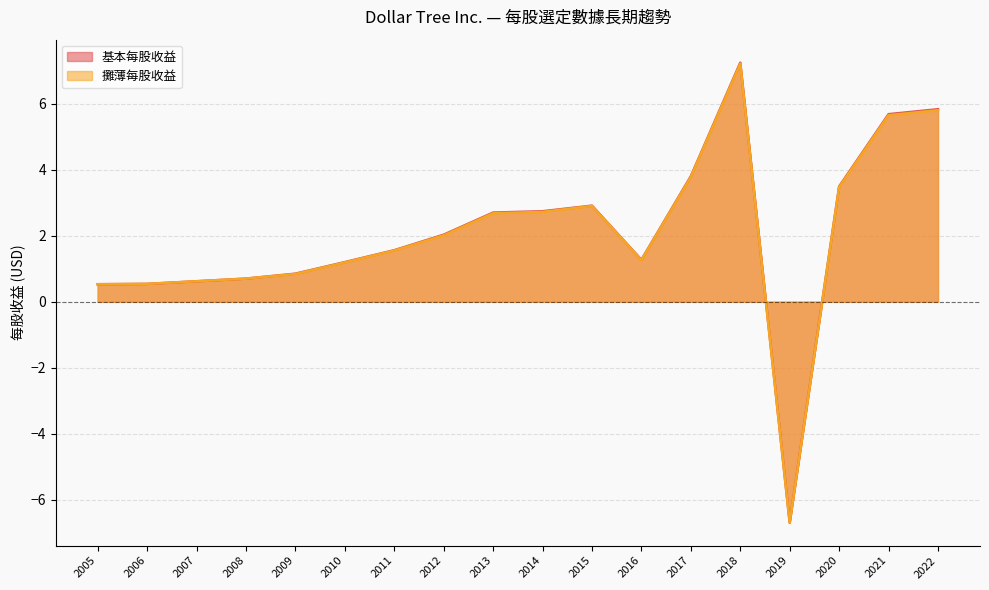

What is the difference between the second highest and minimum values in the 攤薄每股收益 series?

12.5